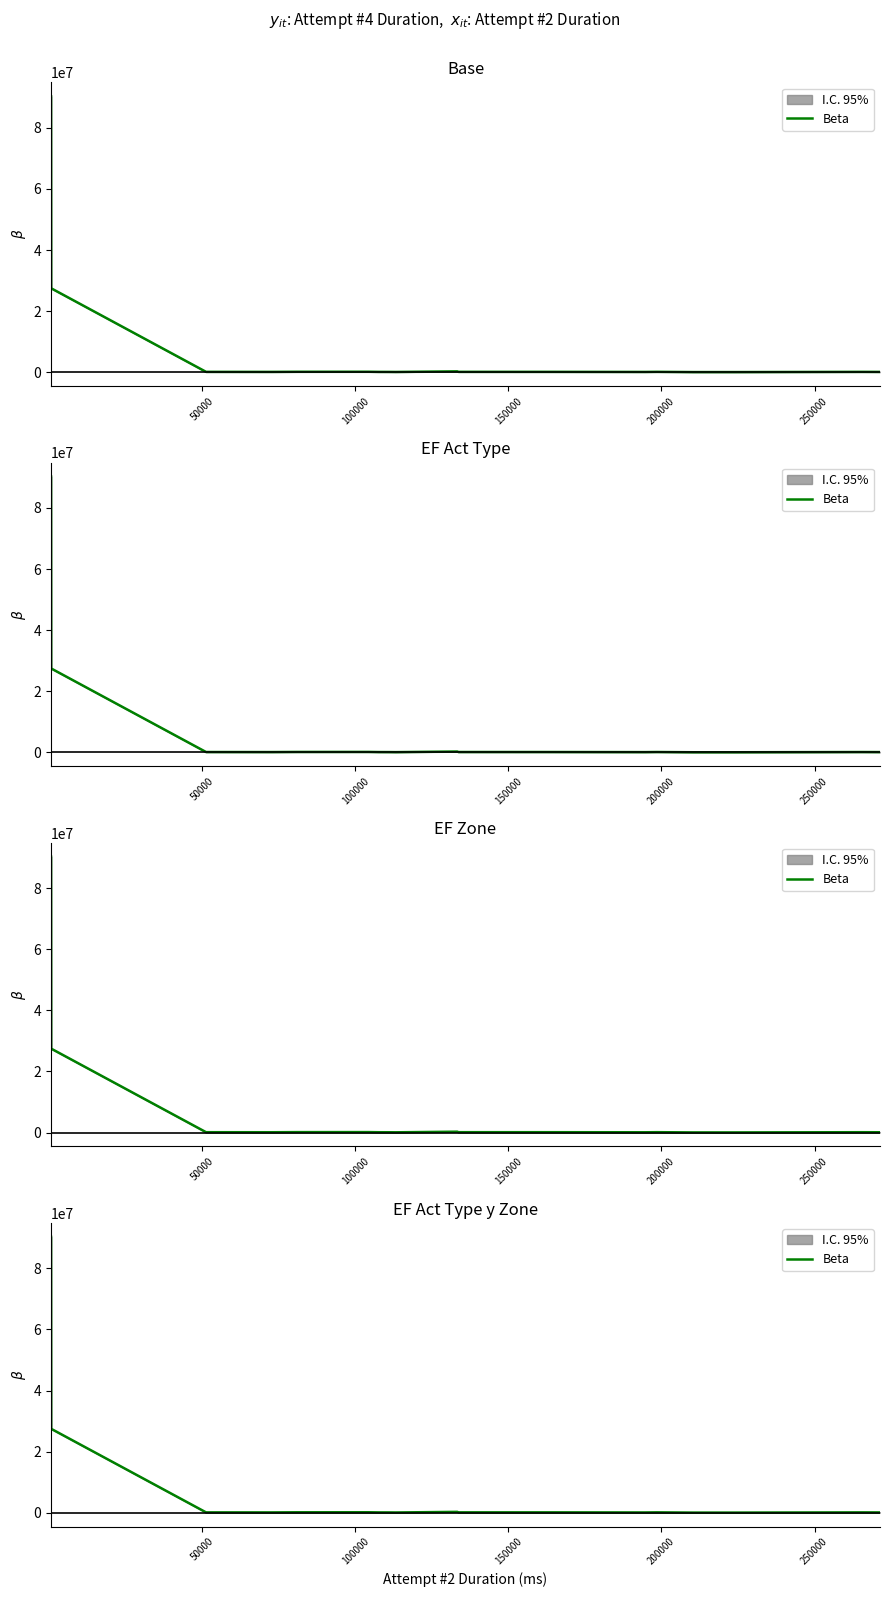

The chart shows a value of 12988.1 at 15. True or false?

False